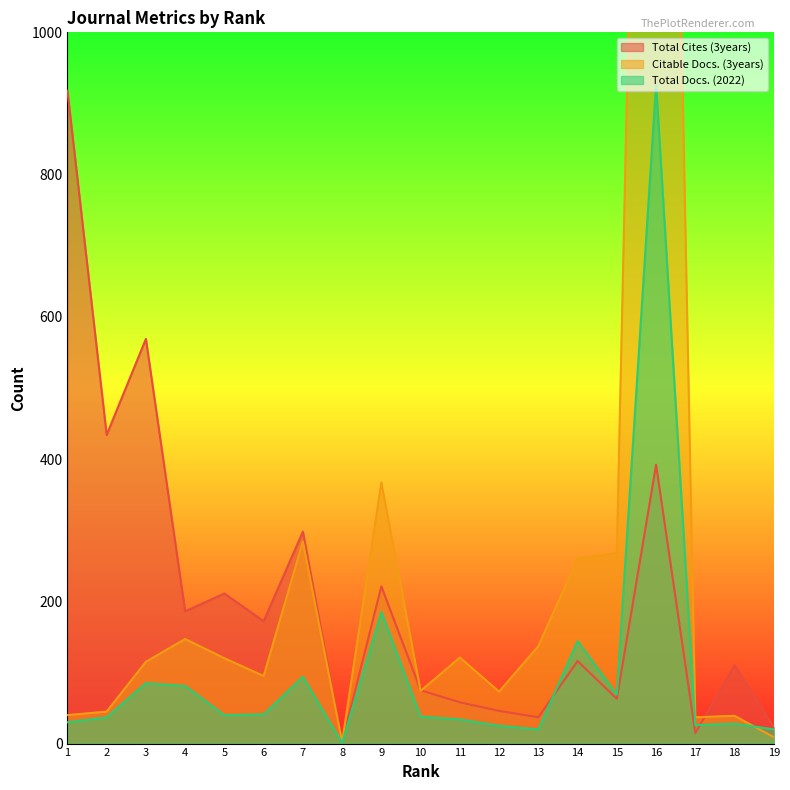

Which series has the largest total across all categories?

Citable Docs. (3years)